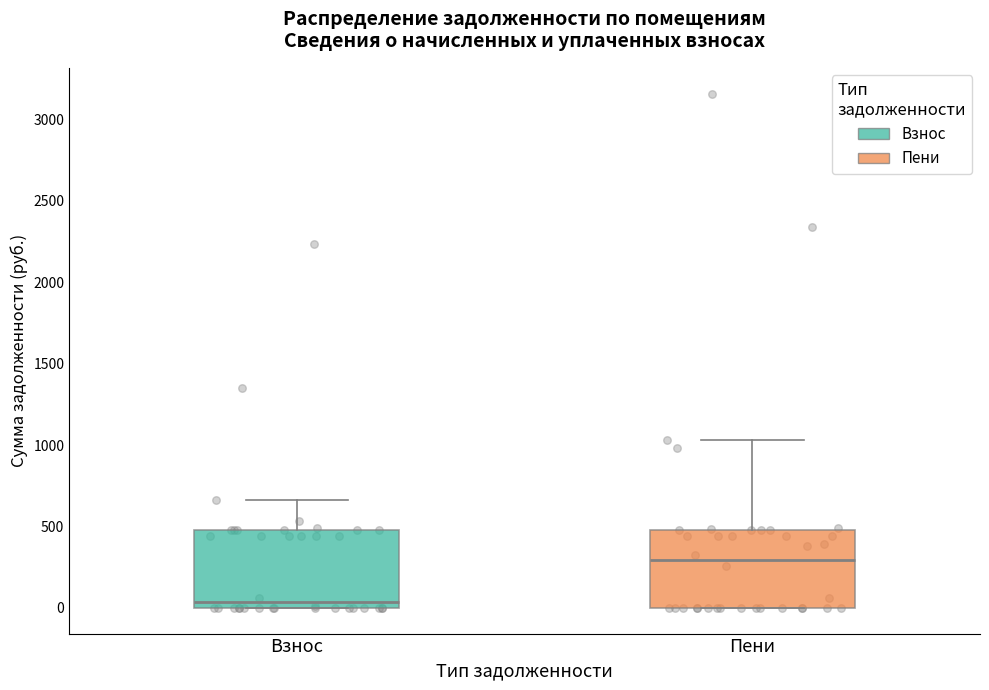

Reading left to right, read every box against the y-axis: the position of its median line, the range the box covers, and the ends of its whiskers. The values are not printed on the chart, so give them approximately, as read against the axis.

Взнос: median 50, box 0 to 500, whiskers 0 to 650
Пени: median 300, box 0 to 500, whiskers 0 to 1050